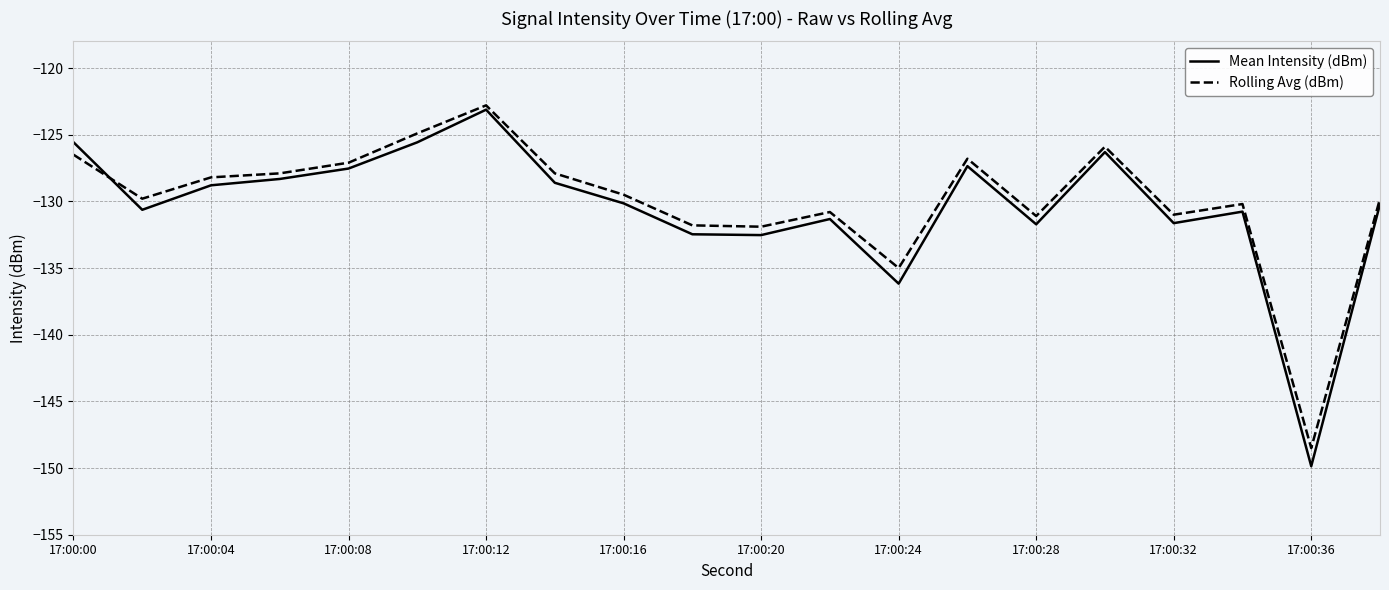

What is the greatest value displayed?

-122.8